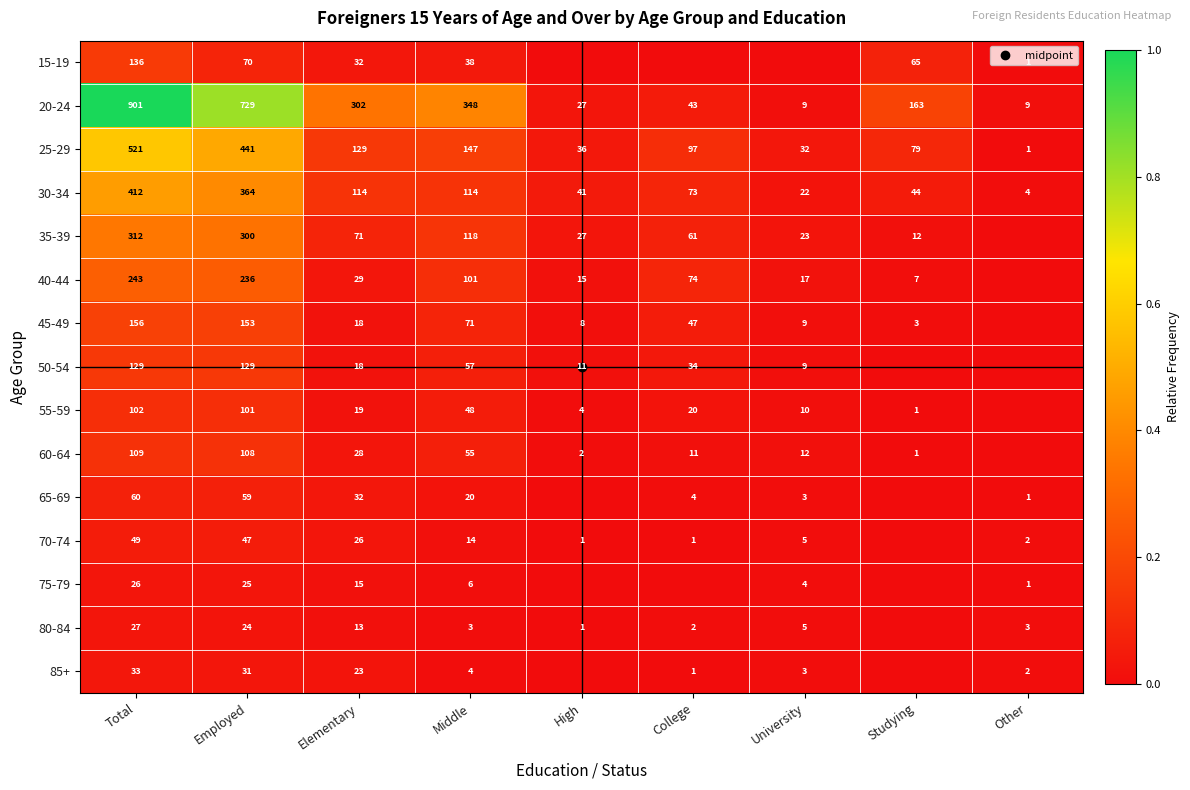

True or false: 60-64 has a value of 0.0 at Other.

True